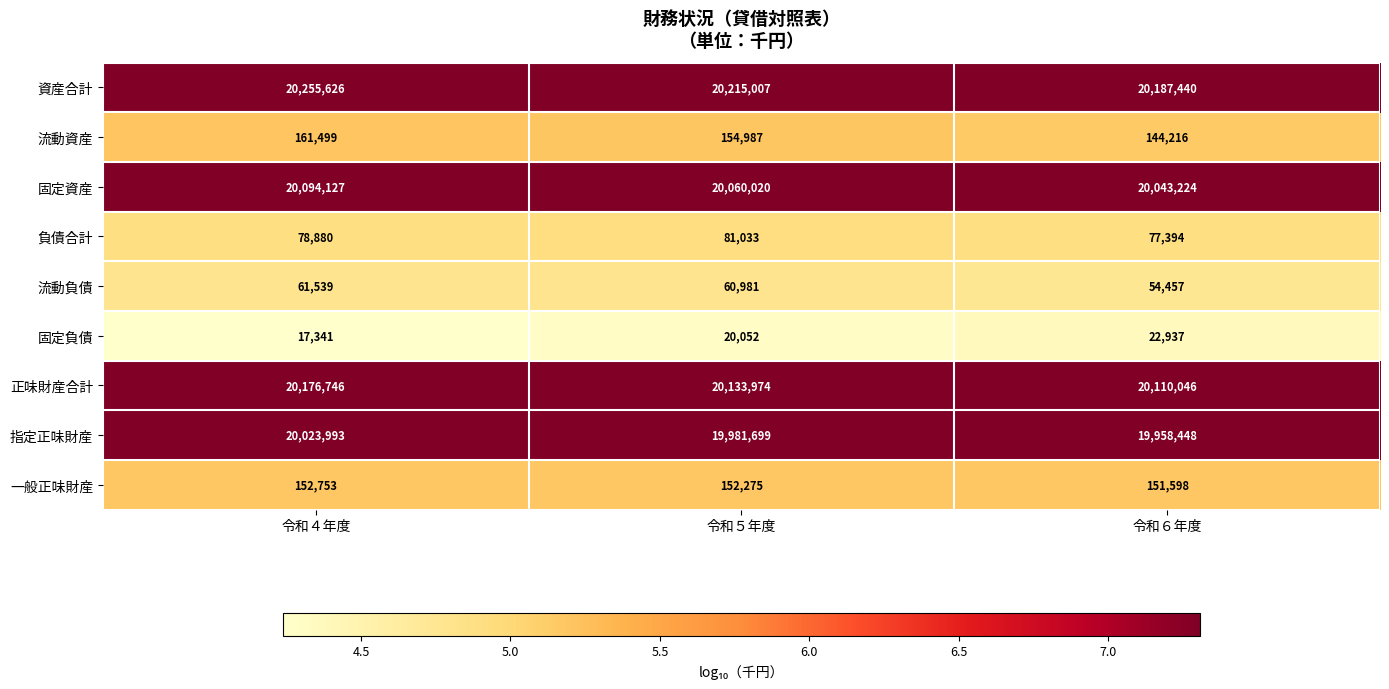

How many 固定負債 values are between 17341 and 22937?

3